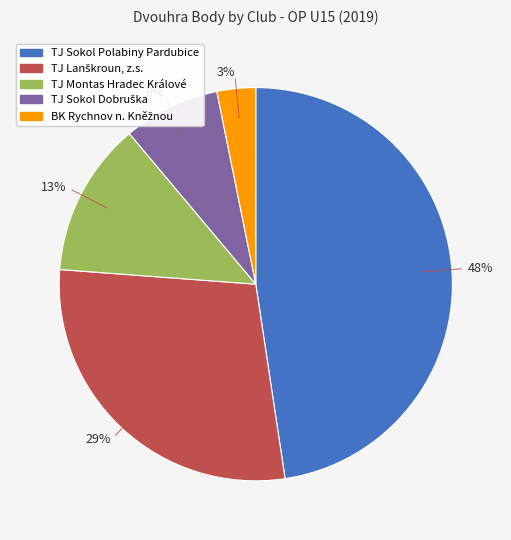

What is the smallest slice in the pie chart?

3%